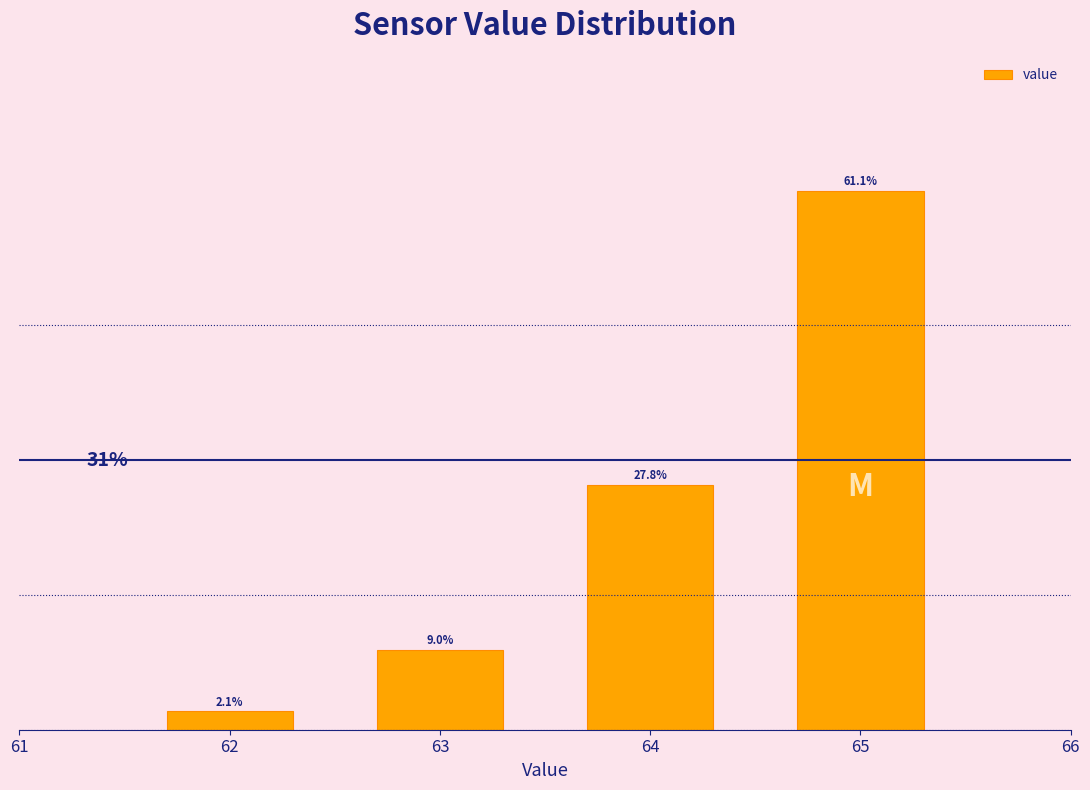

List the labels in order of value, largest first.

65, 64, 63, 62